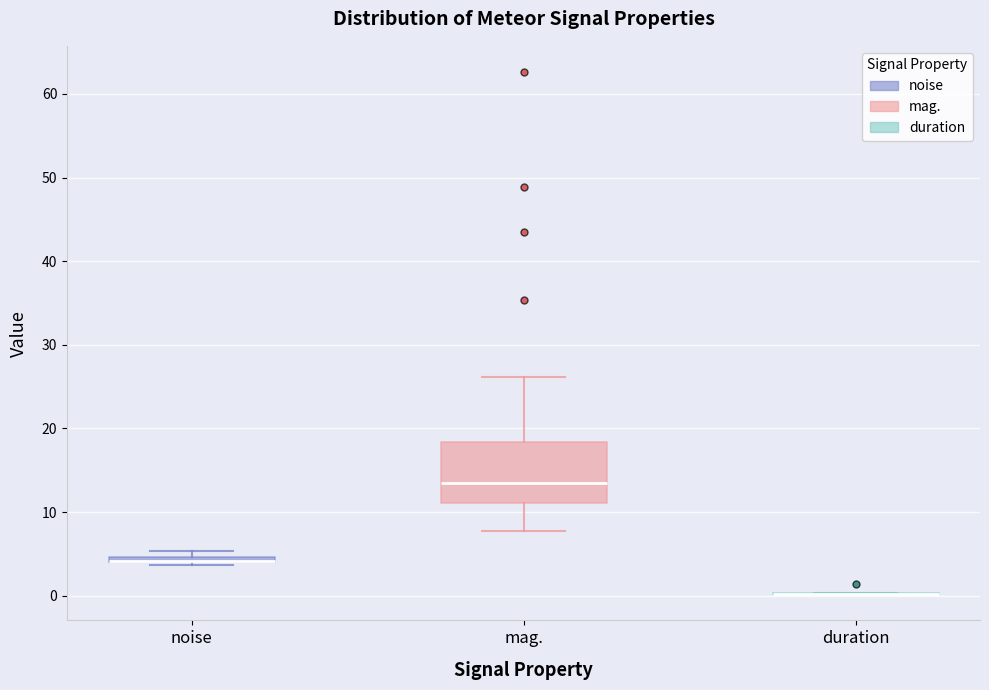

Where is the lower edge of the box for noise on the y-axis? The values are not printed on the chart, so give them approximately, as read against the axis.

4